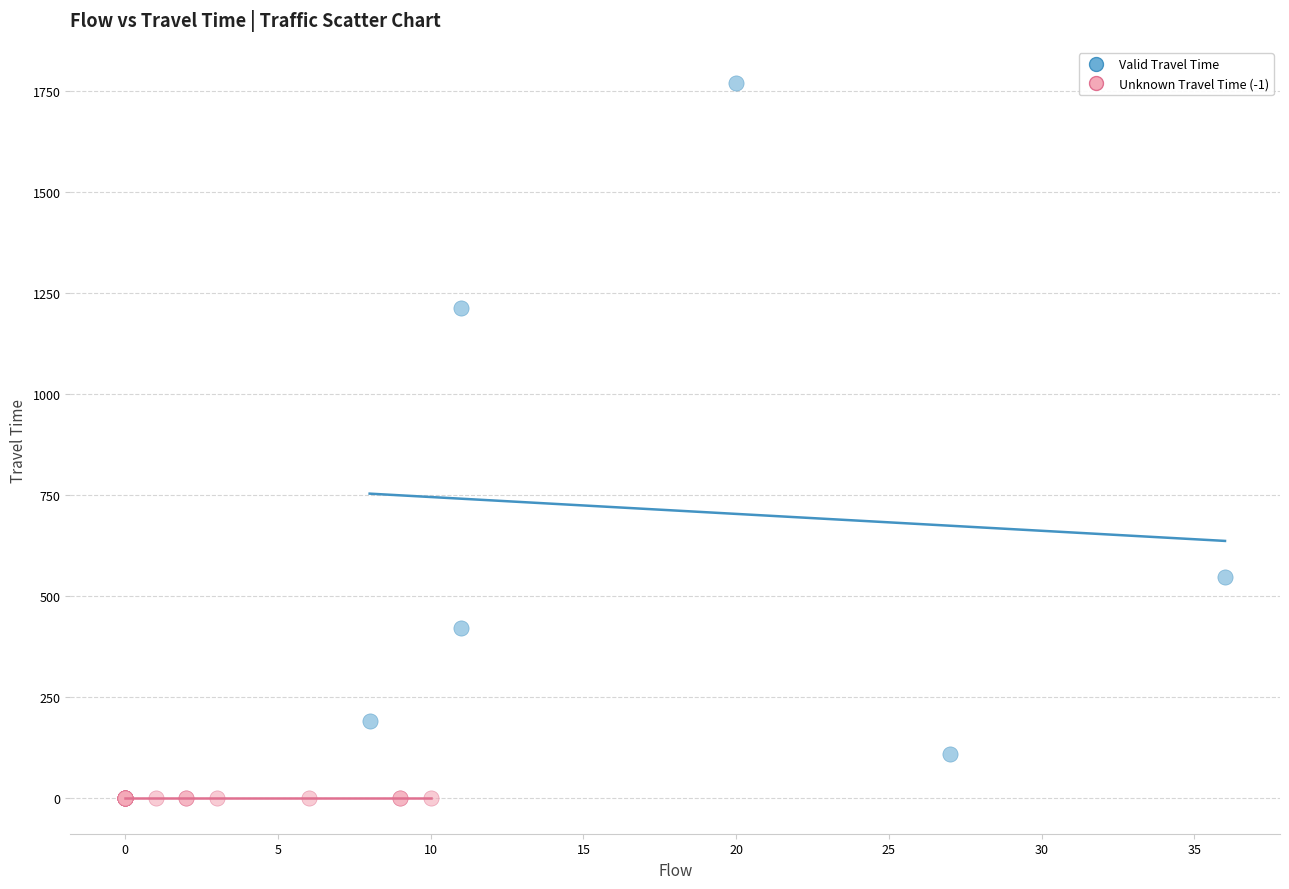

Which series contains the lowest Y value?

Unknown Travel Time (-1)